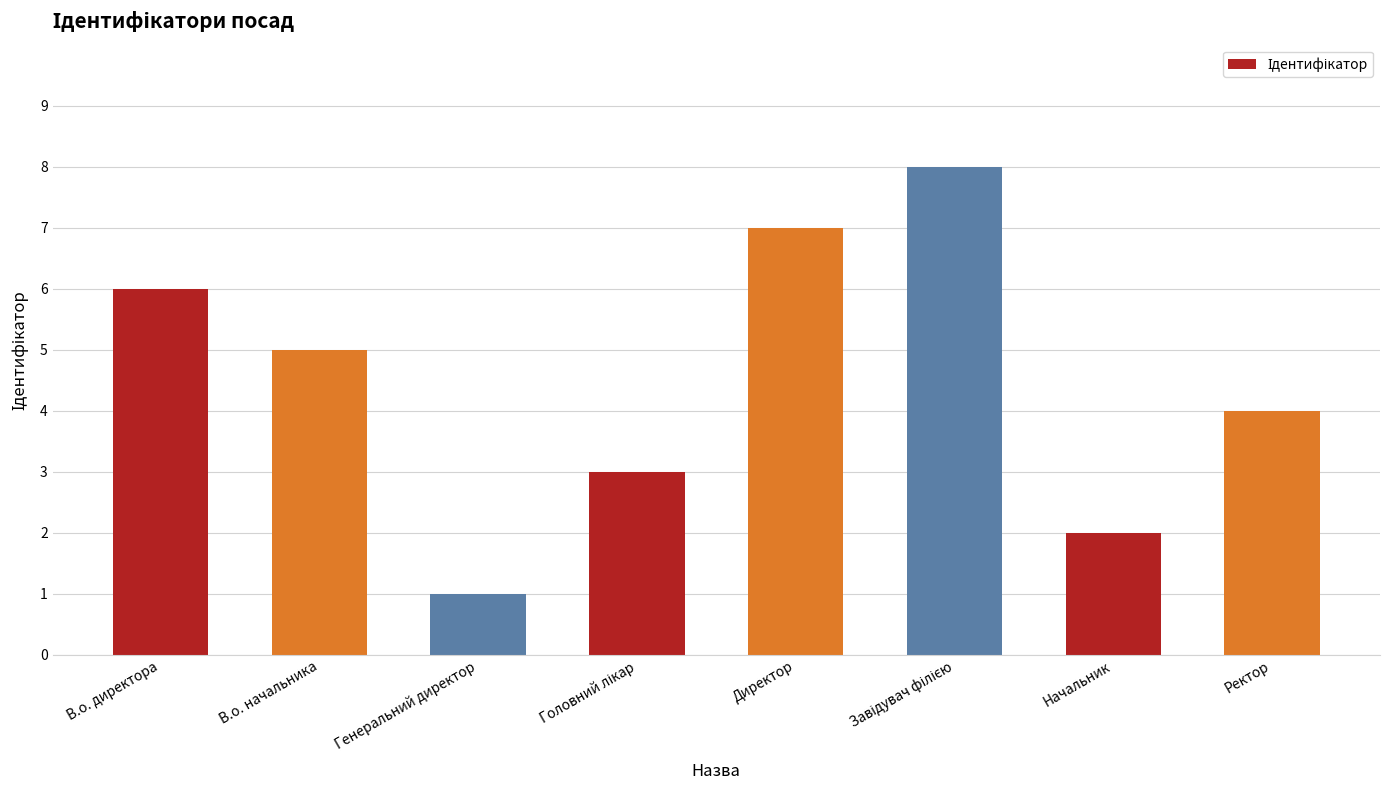

What is the ratio of the value at Ректор to the value at Генеральний директор?

4.0